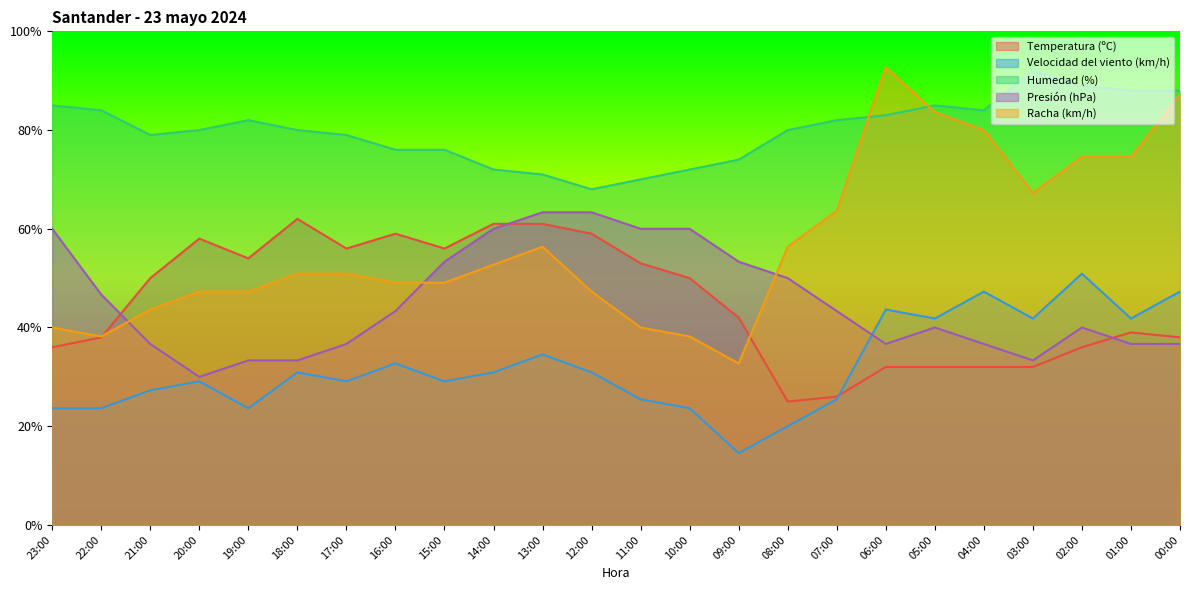

What is the minimum value for Velocidad del viento (km/h)?

14.5